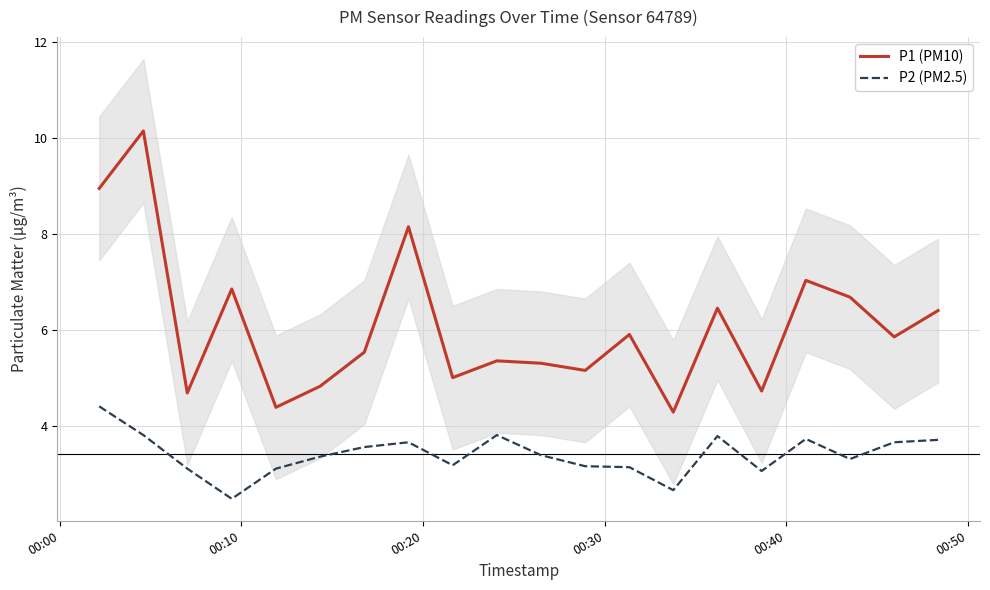

True or false: P2 (PM2.5) and P1 (PM10) intersect in this chart.

False